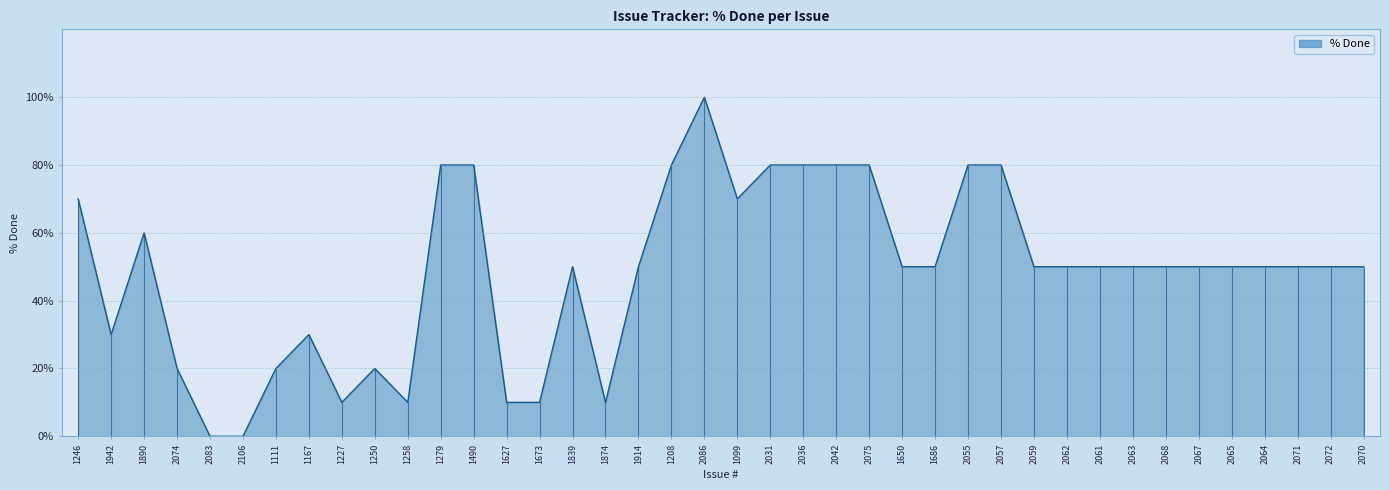

True or false: the data has more than 2 interior local peaks.

True